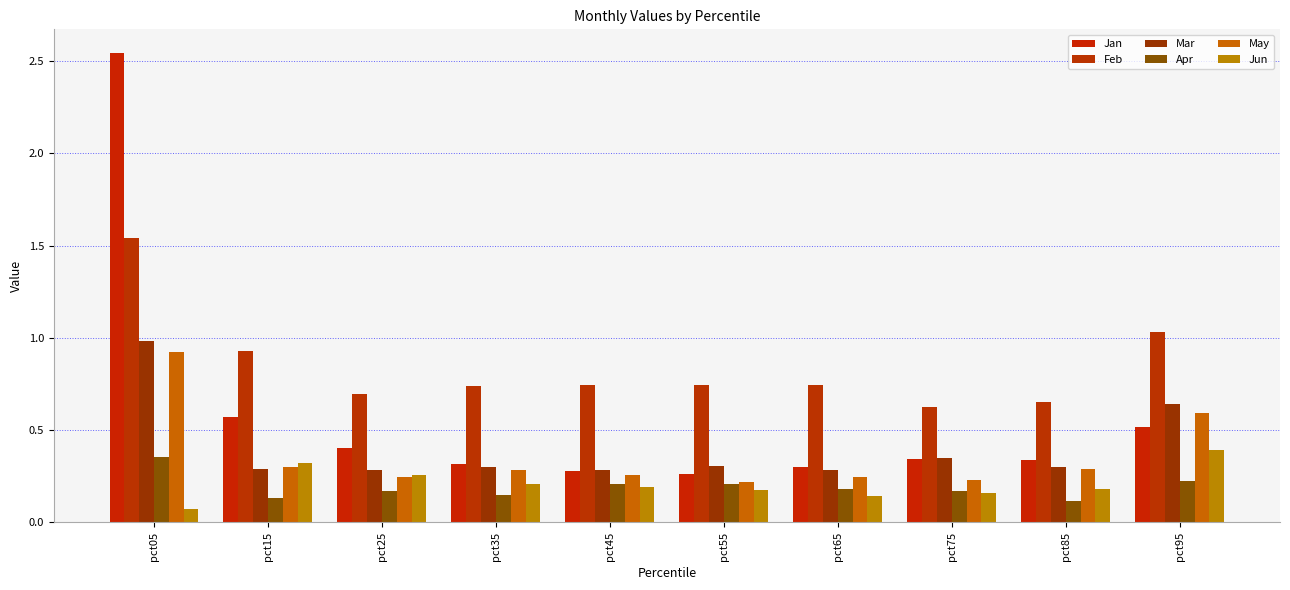

How many groups of bars are there?

10